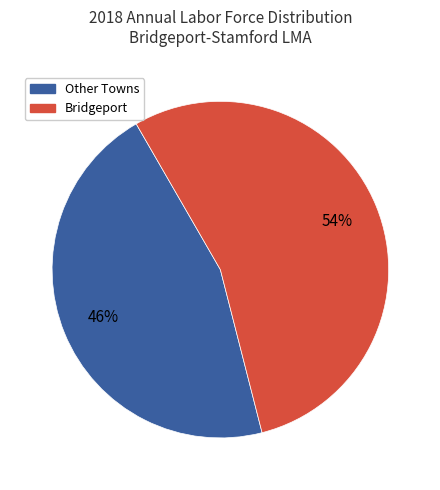

Is there a majority slice in this chart?

Yes